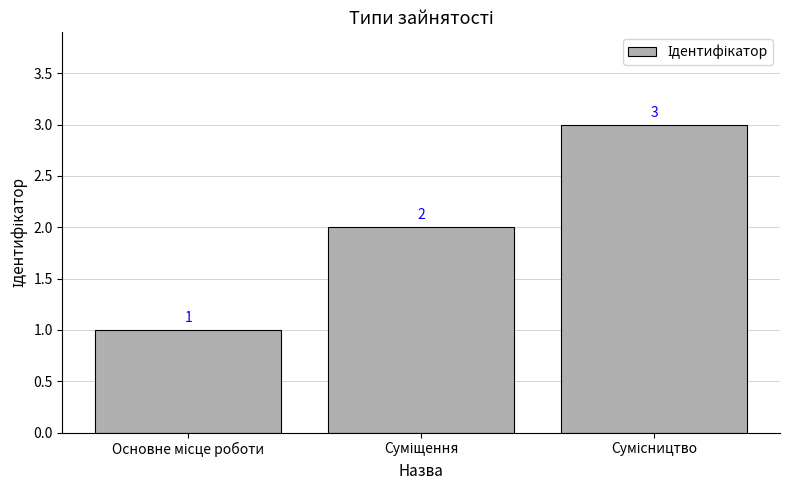

What is the minimum value shown in the chart?

1